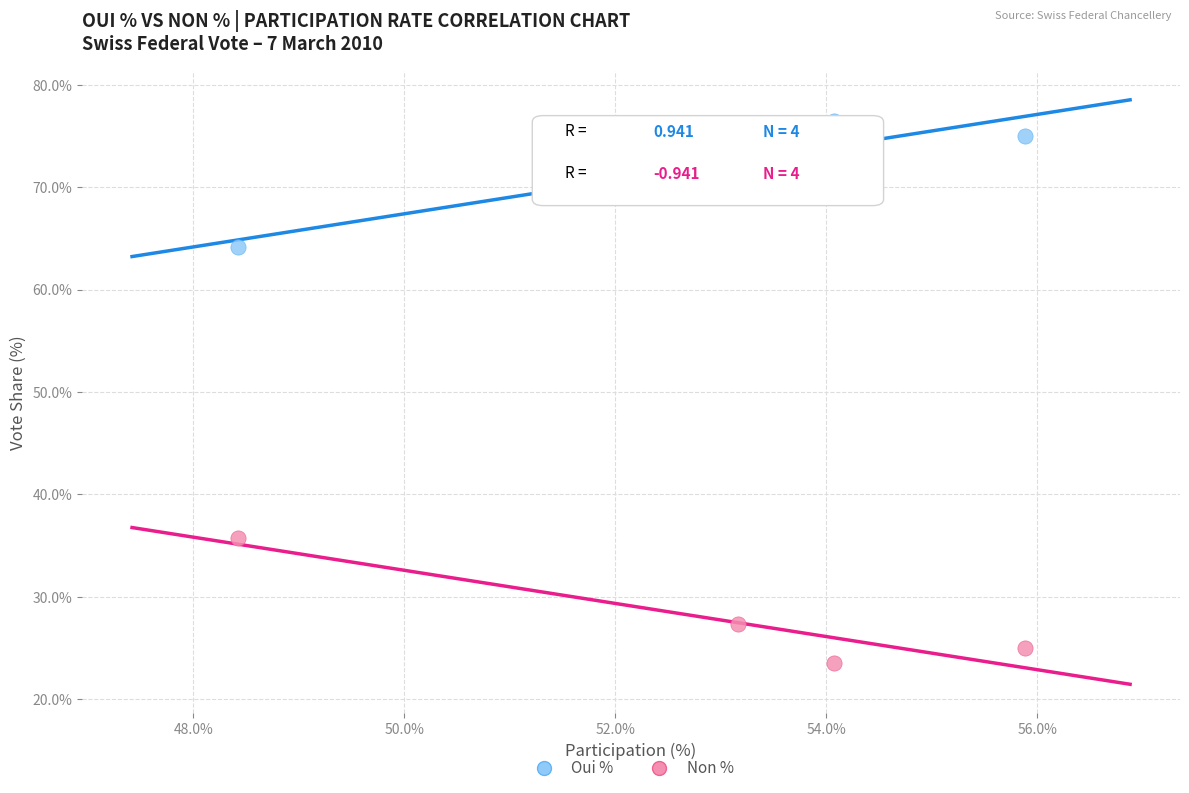

Which series contains the highest Y value?

Oui %